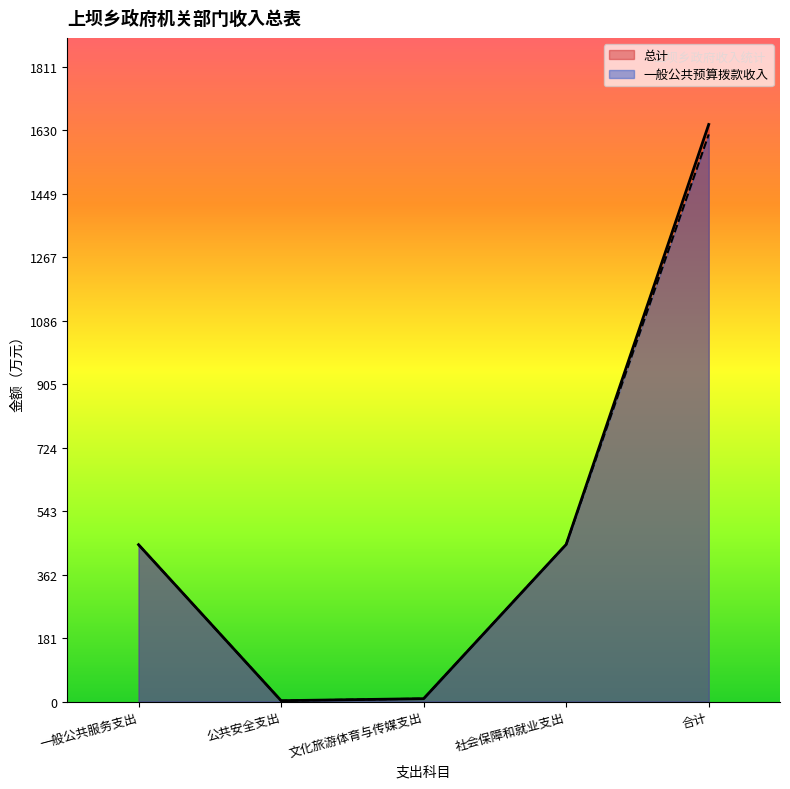

Reading left to right, list all the values displayed in this chart.

总计: 447.5	2.5	8.3	448.3	1646.1
一般公共预算拨款收入: 447.5	2.5	8.3	448.3	1617.7